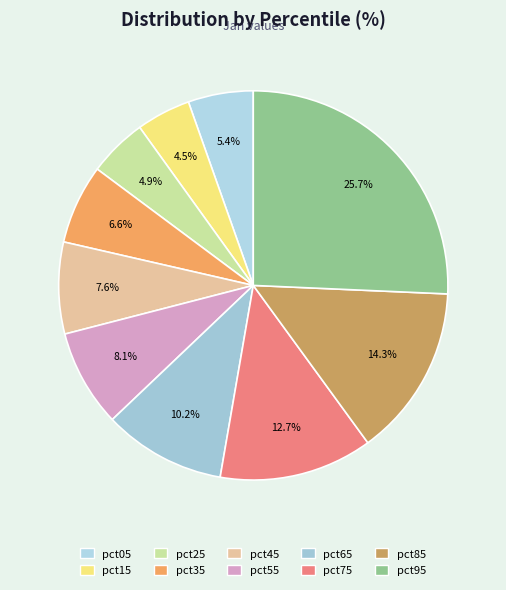

Do pct55 and pct35 together represent more than half of the pie?

No